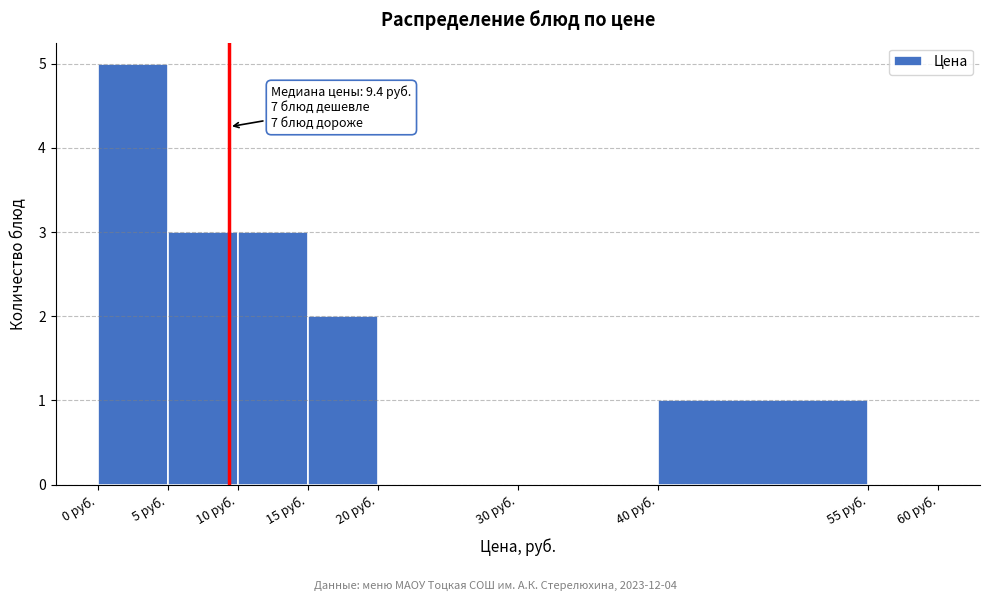

Which range on the x-axis has the tallest bar?

0 to 5